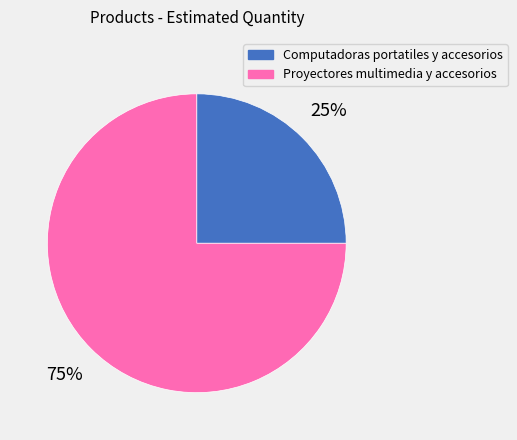

Which category has the biggest portion of the pie?

Proyectores multimedia y accesorios